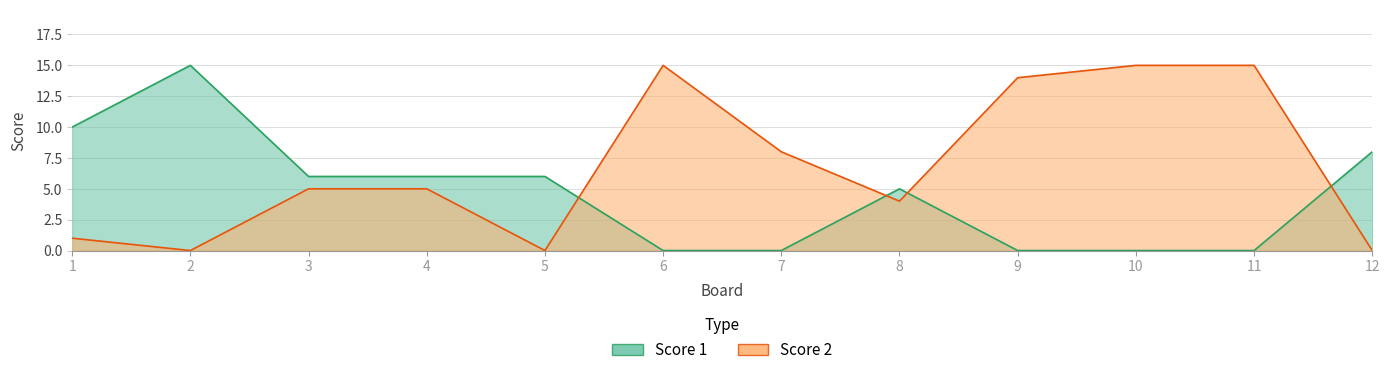

Which series has the largest total across all categories?

Score 2